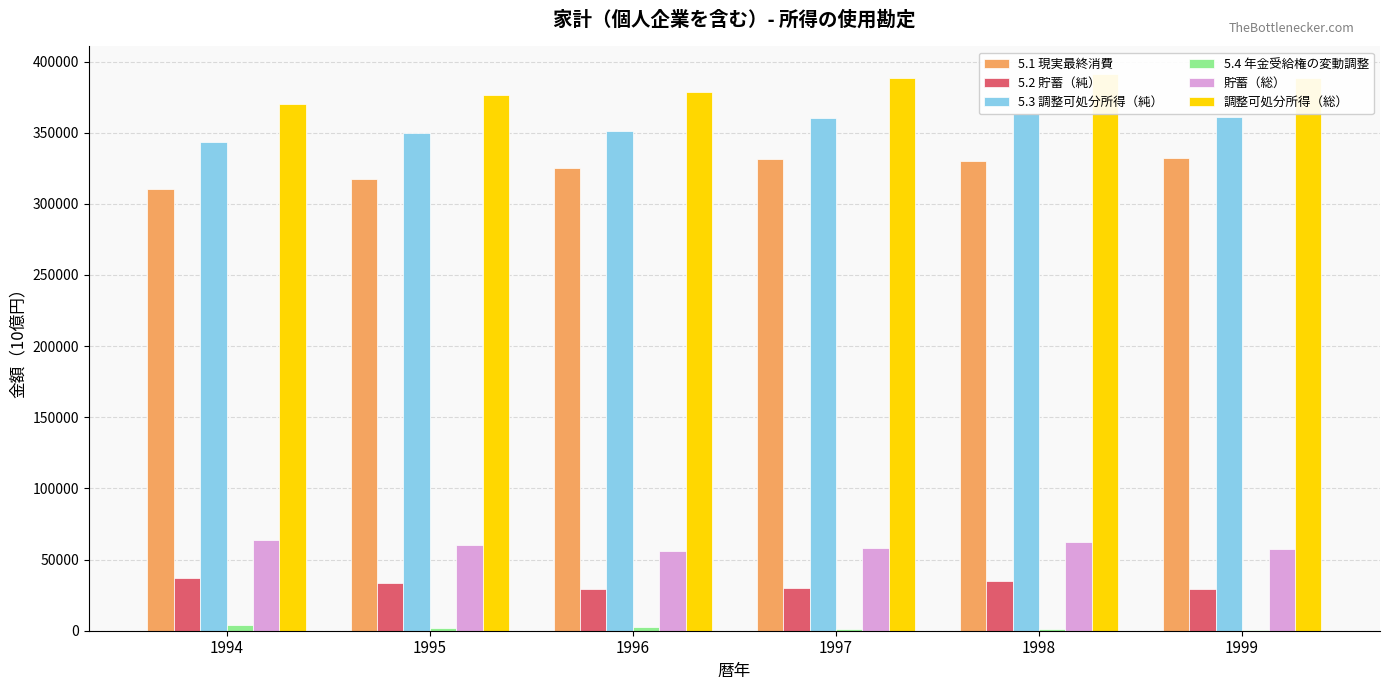

The 5.2 貯蓄（純） series shows 39498.1 at 1997. True or false?

False